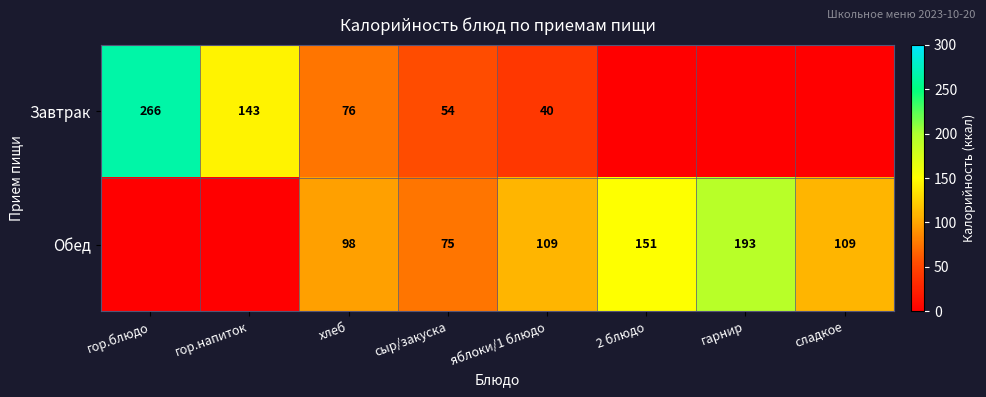

The Обед series shows 127 at сыр/закуска. True or false?

False